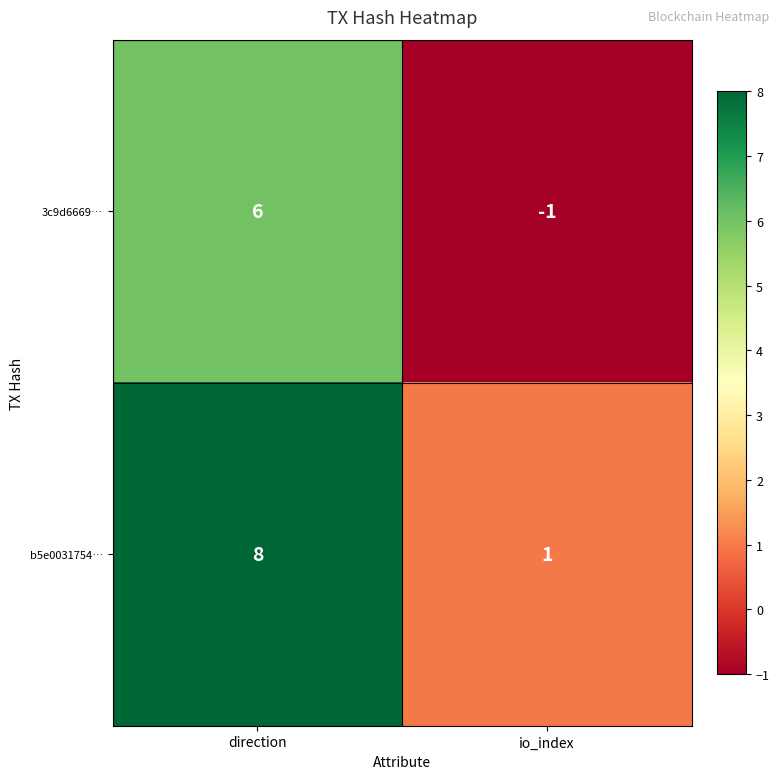

What value does the 3c9d6669… series have at direction?

6